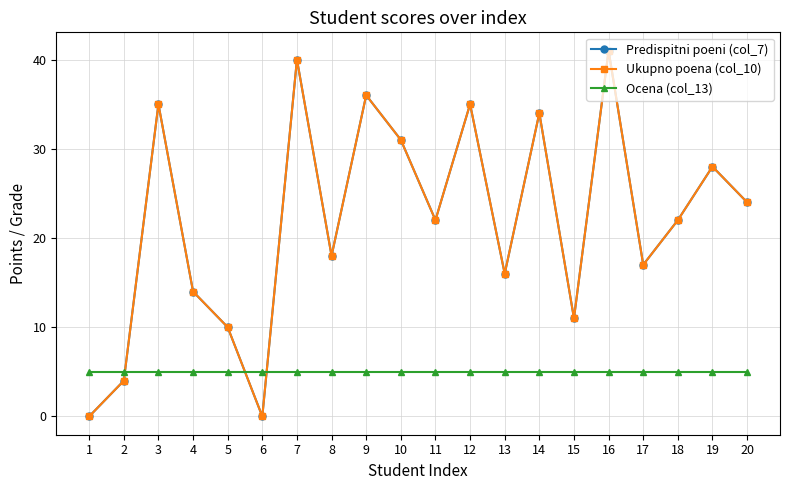

True or false: Ukupno poena (col_10) and Predispitni poeni (col_7) intersect in this chart.

False